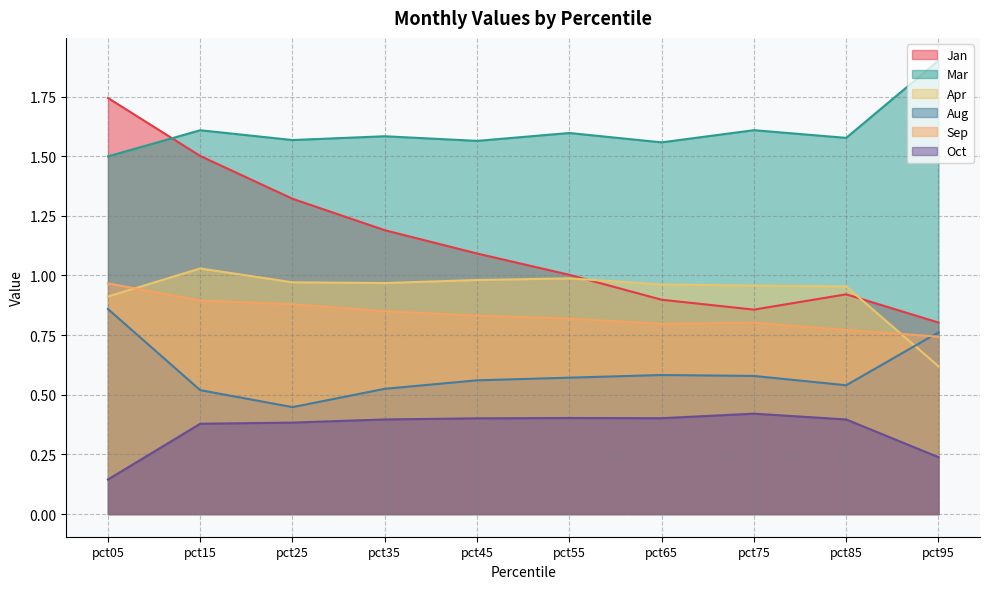

Between pct75 and pct65, which is larger?

pct65